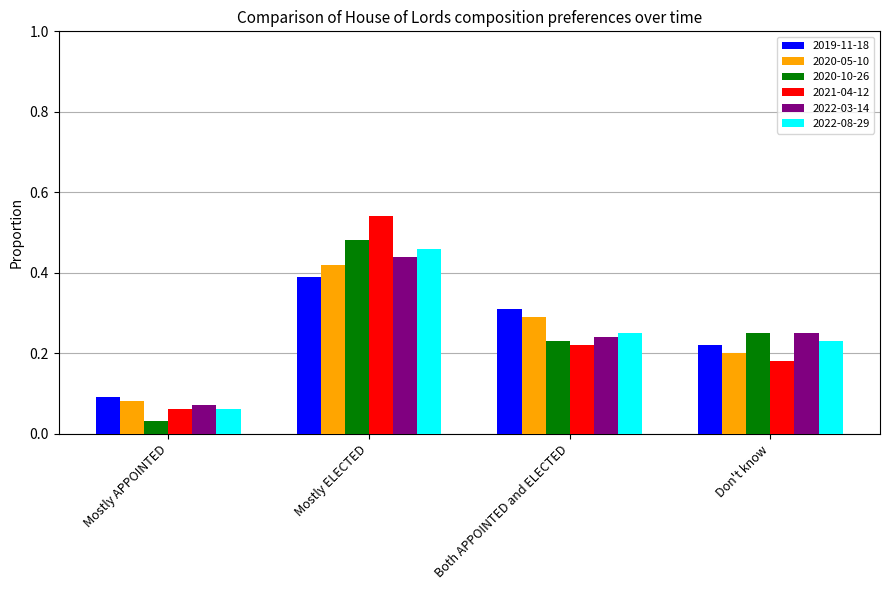

List the series in order of their peak value, highest first.

2021-04-12, 2020-10-26, 2022-08-29, 2022-03-14, 2020-05-10, 2019-11-18